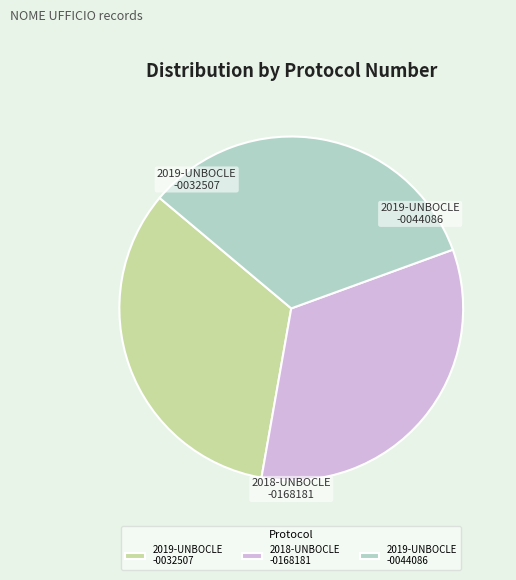

Combined, do 2018-UNBOCLE -0168181 and 2019-UNBOCLE -0044086 account for over 50%?

Yes